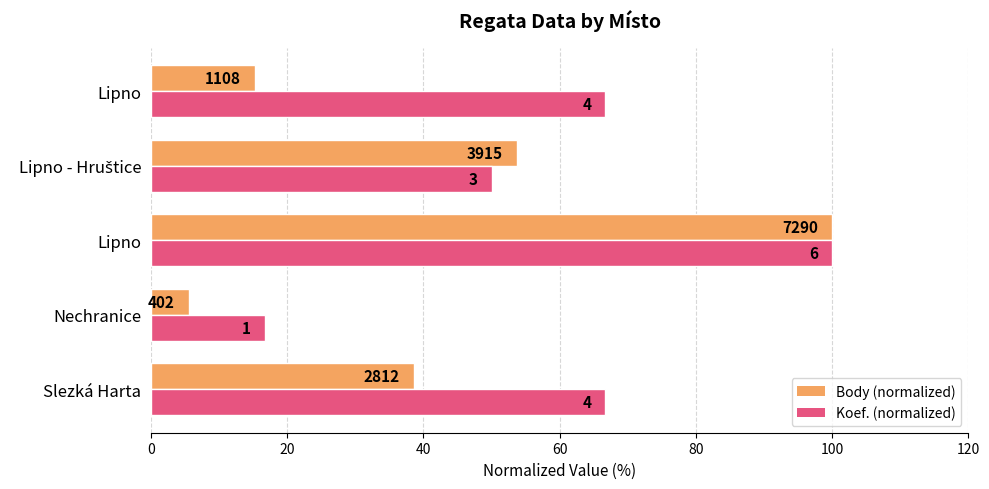

Reading right to left, transcribe all the data shown in this chart.

Body (normalized): 15.2	53.7	100.0	5.5	38.6
Koef. (normalized): 66.7	50.0	100.0	16.7	66.7